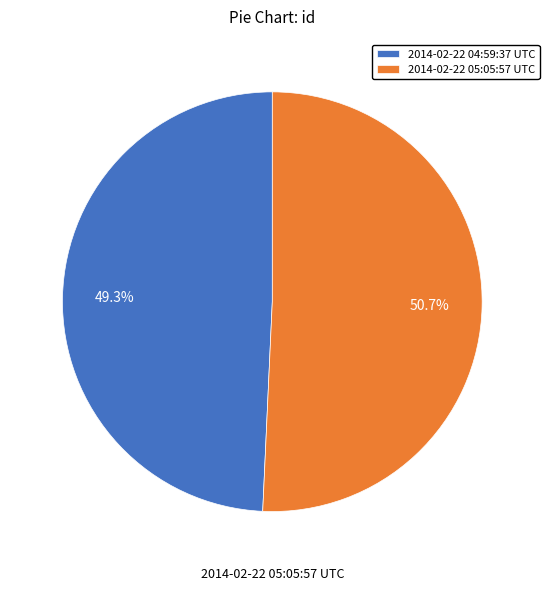

Between 2014-02-22 04:59:37 UTC and 2014-02-22 05:05:57 UTC, which is larger?

2014-02-22 05:05:57 UTC